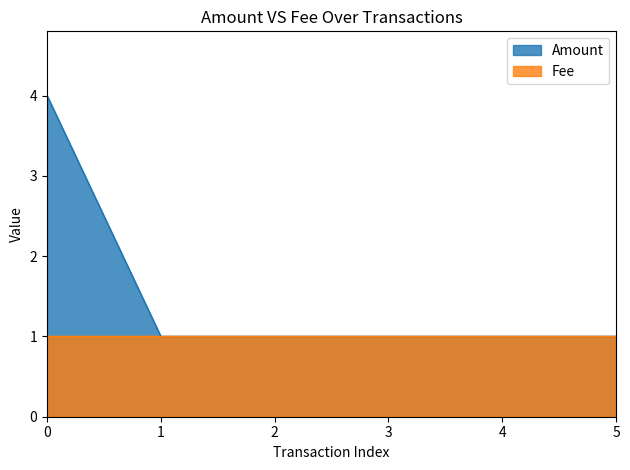

Reading left to right, transcribe all the data shown in this chart.

4	1	1	1	1	1